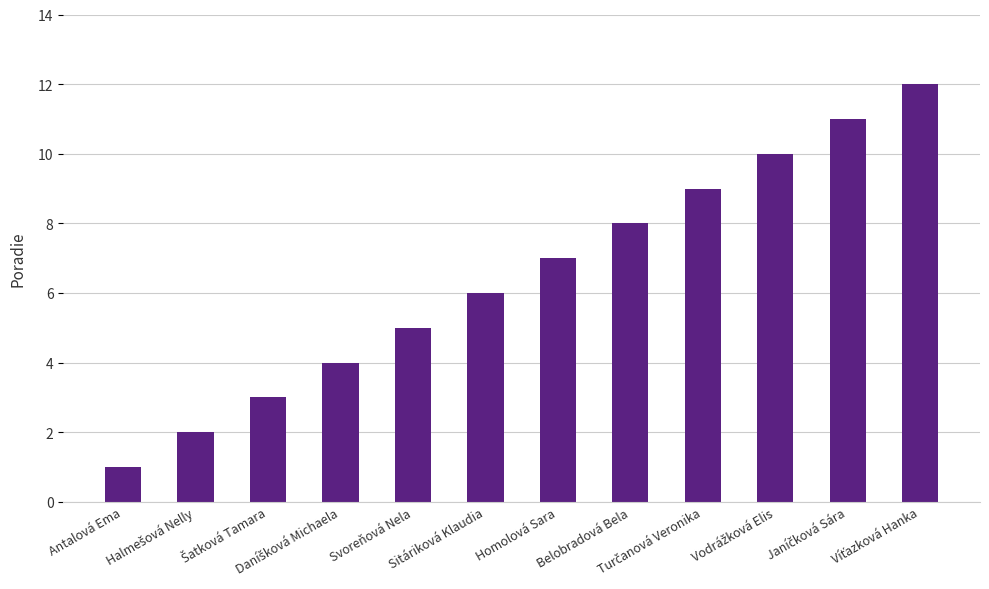

What is the difference between the second highest and minimum values?

10